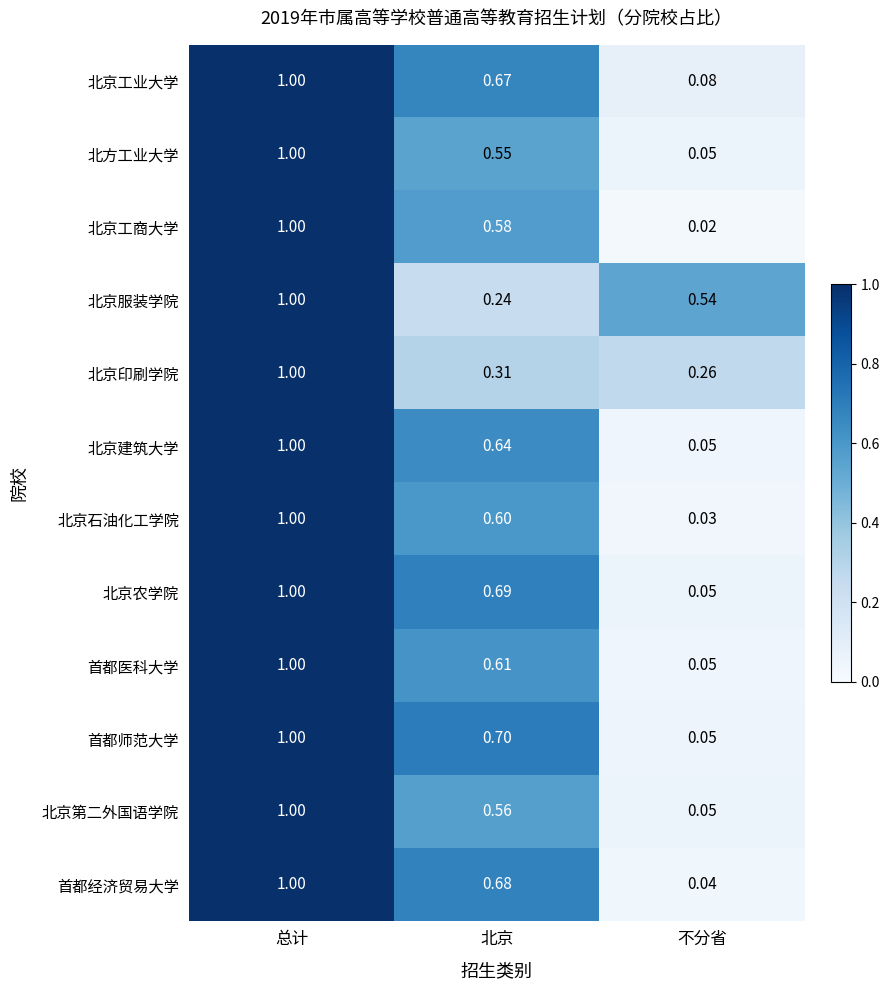

At which category is the sum across all series the highest?

总计